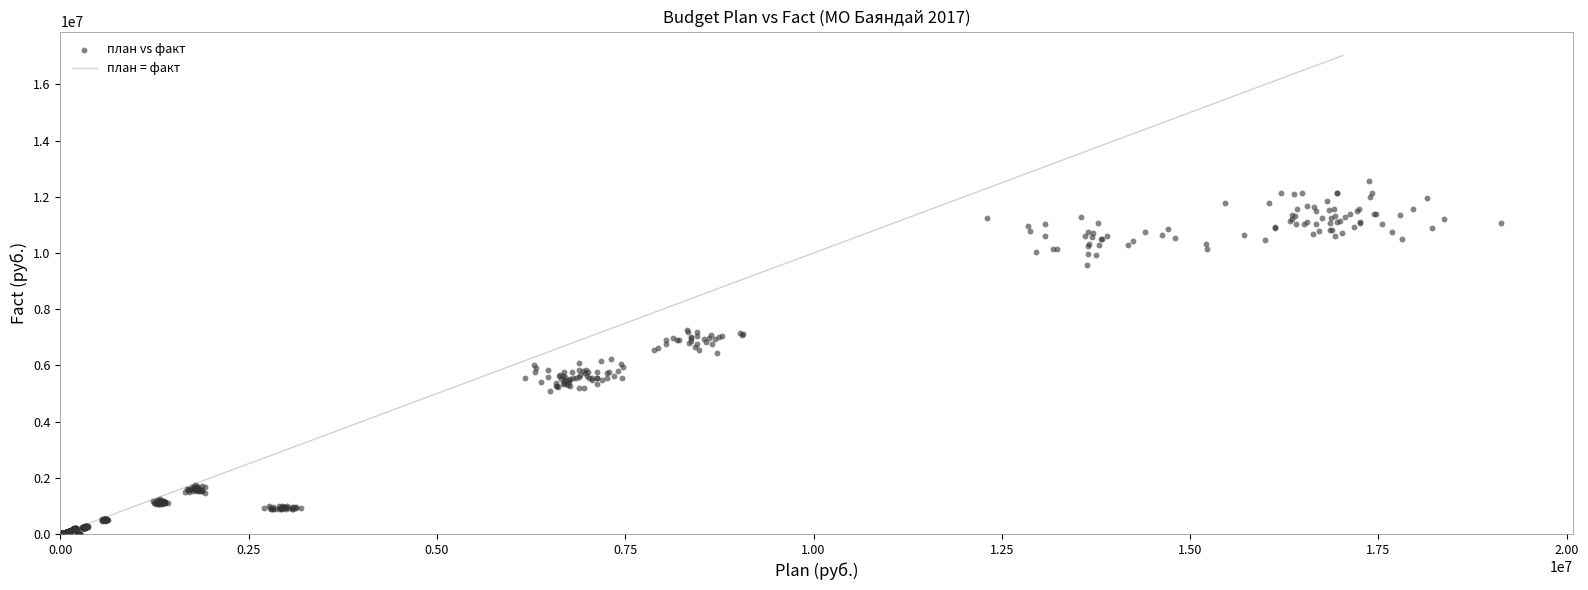

What is the range of Y values (max minus min)?

12559468.7